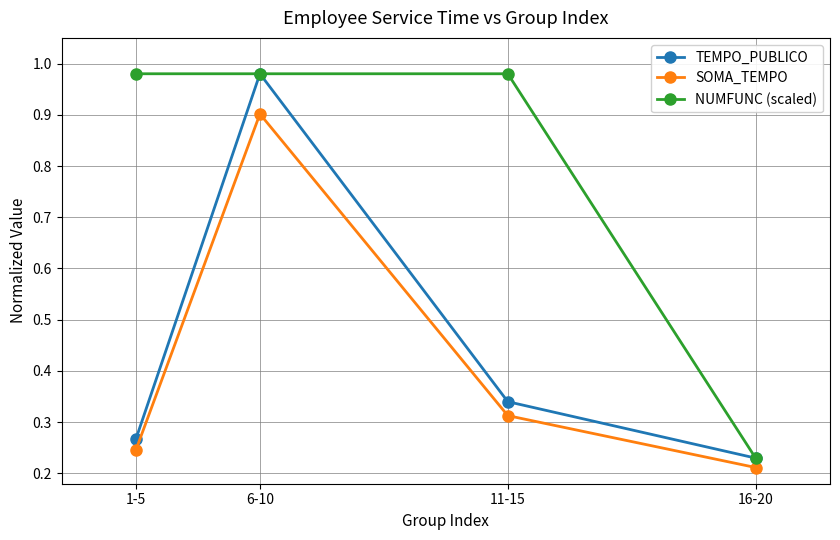

The value of SOMA_TEMPO at 6-10 is 0.9. True or false?

True